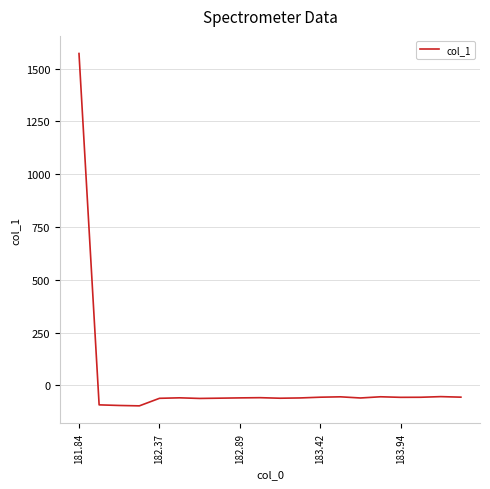

How many positive values are there?

1